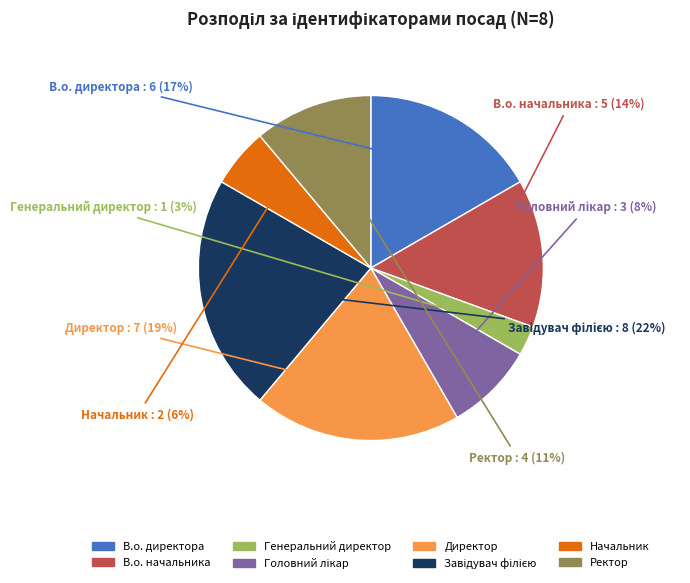

Which slice is the smallest?

Генеральний директор